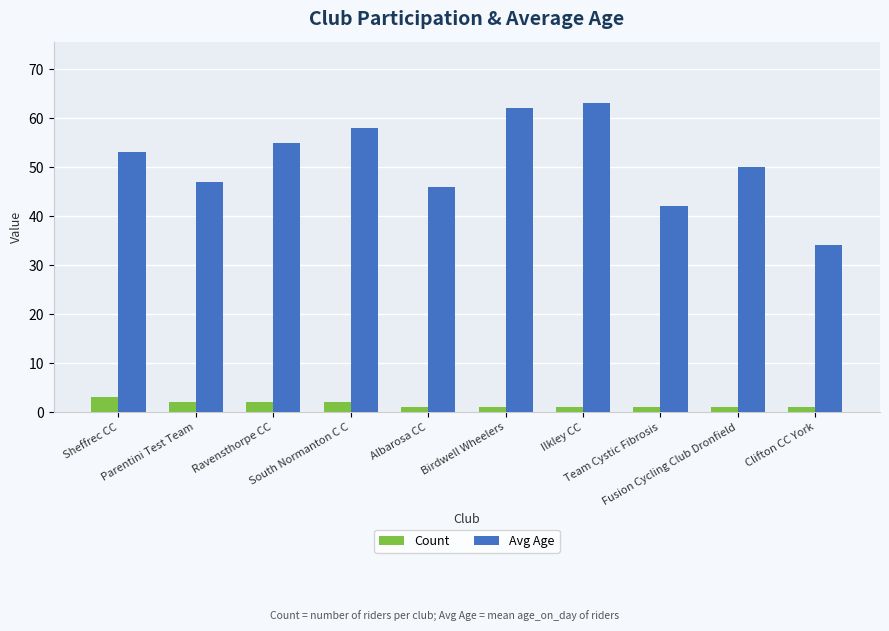

Between Team Cystic Fibrosis and Clifton CC York, which series saw the biggest shift?

Avg Age